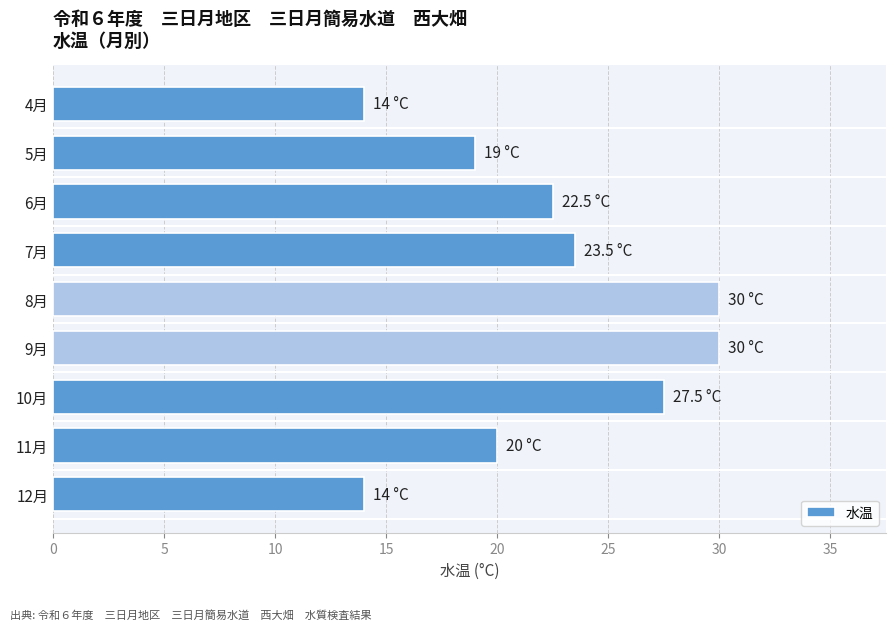

Reading top to bottom, extract all data points from this chart.

14.0	19.0	22.5	23.5	30.0	30.0	27.5	20.0	14.0